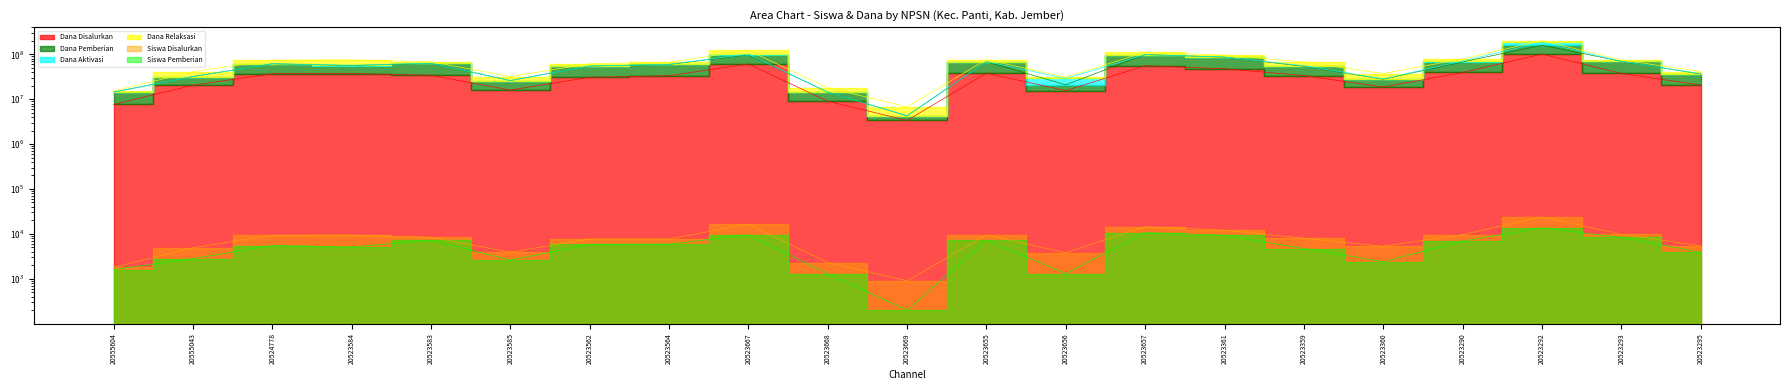

Which series has the largest range (max minus min)?

Dana Disalurkan